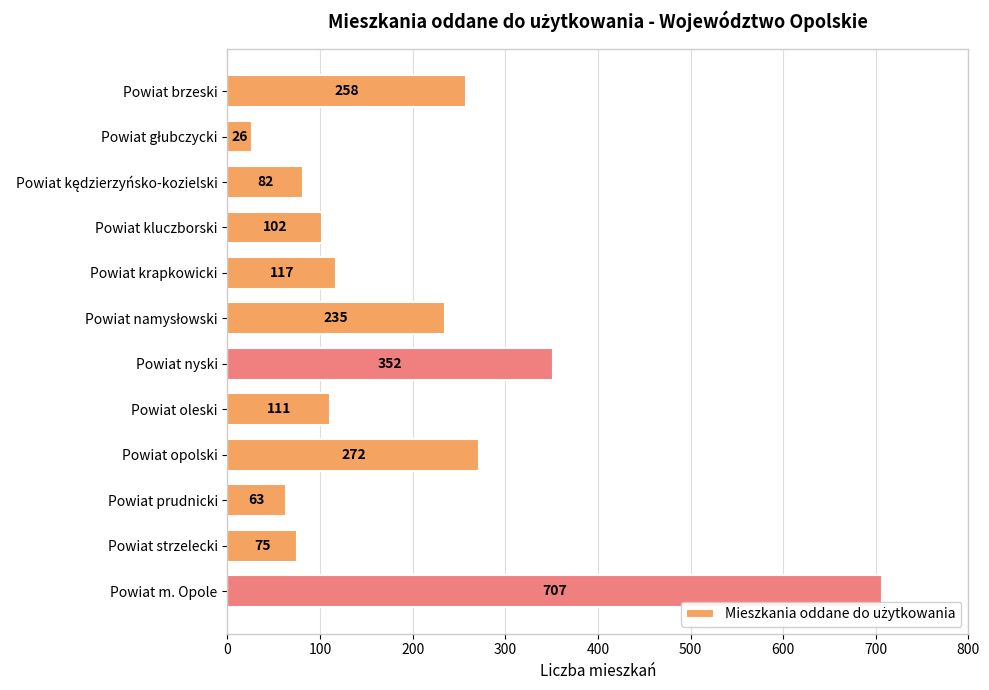

What is the difference between the maximum and second lowest values?

644